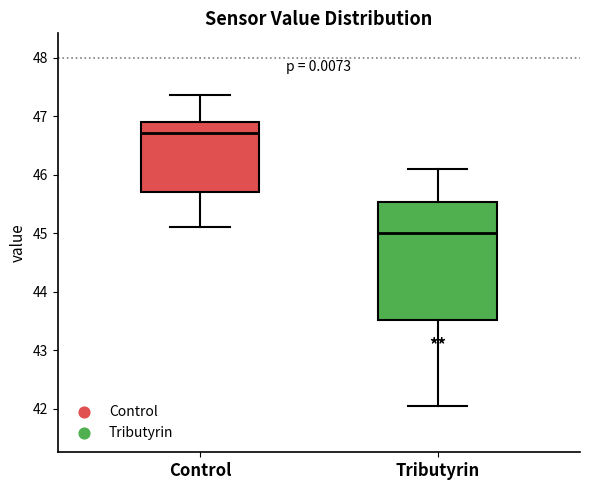

Which box's median line is the highest?

Control